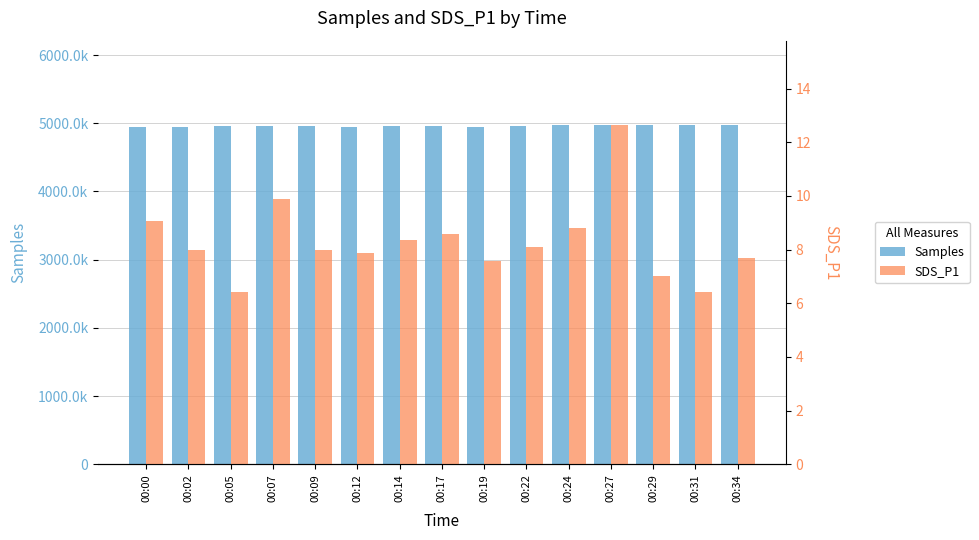

How many data points in Samples are less than 4958551?

7